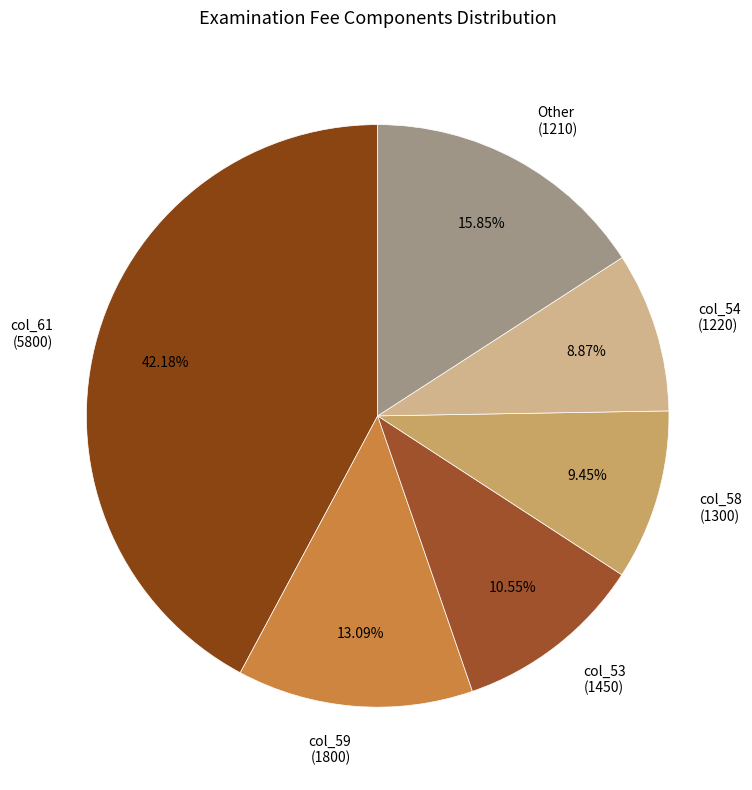

What is the largest slice in the pie chart?

col_61 (5800)